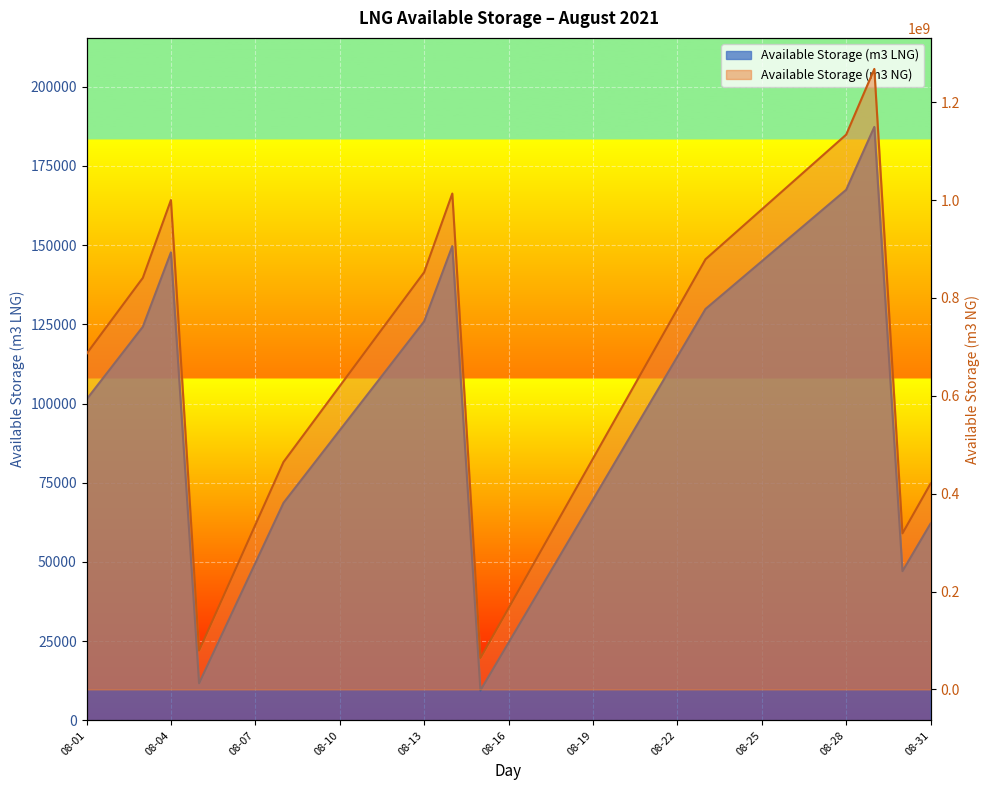

At which label does Available Storage (m3 LNG) reach its minimum?

2021-08-15